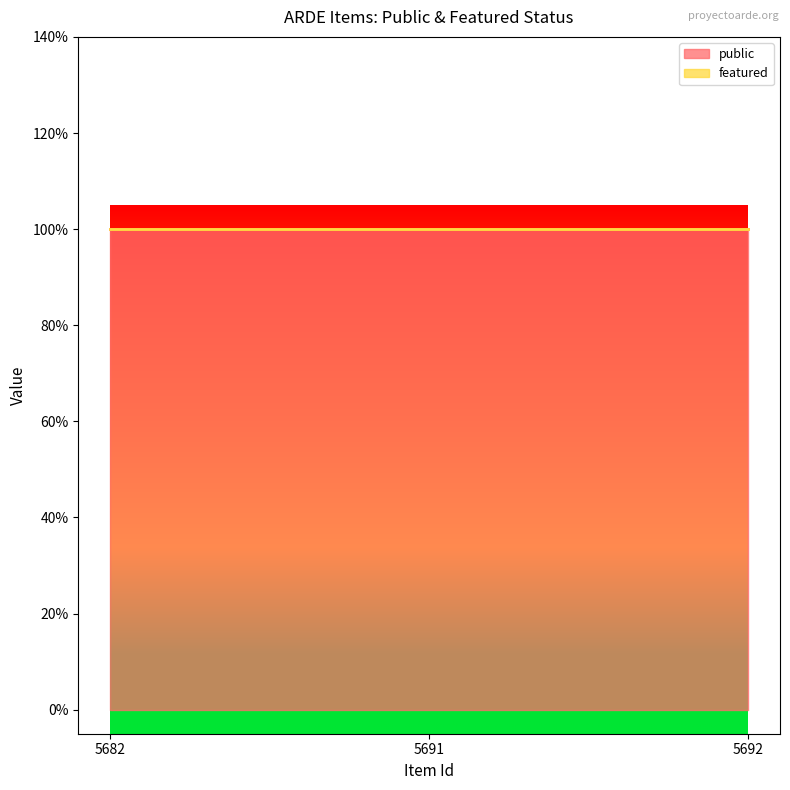

List the series in order of their overall mean, highest first.

public, featured